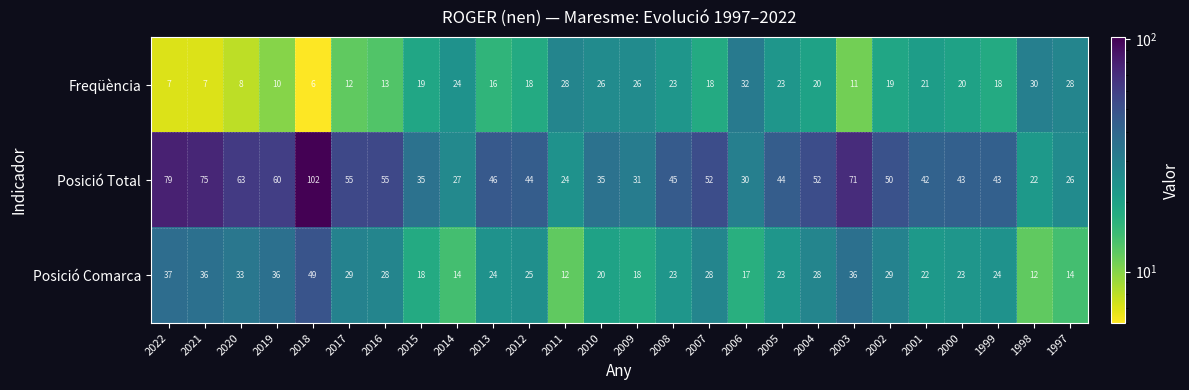

The Posició Total series shows 31 at 2009. True or false?

True